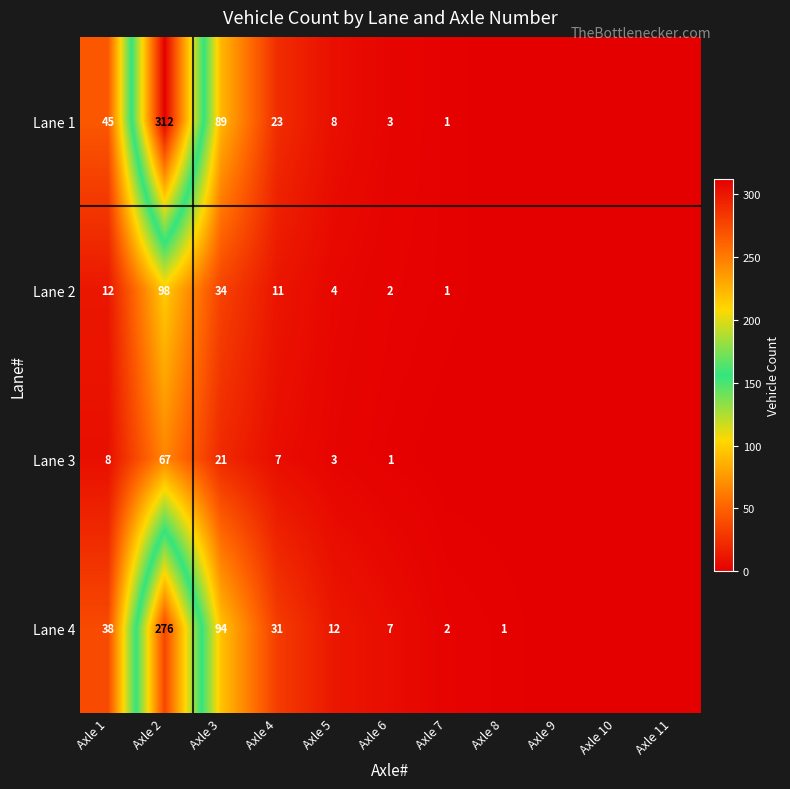

What is the total value across all series at Axle 2?

753